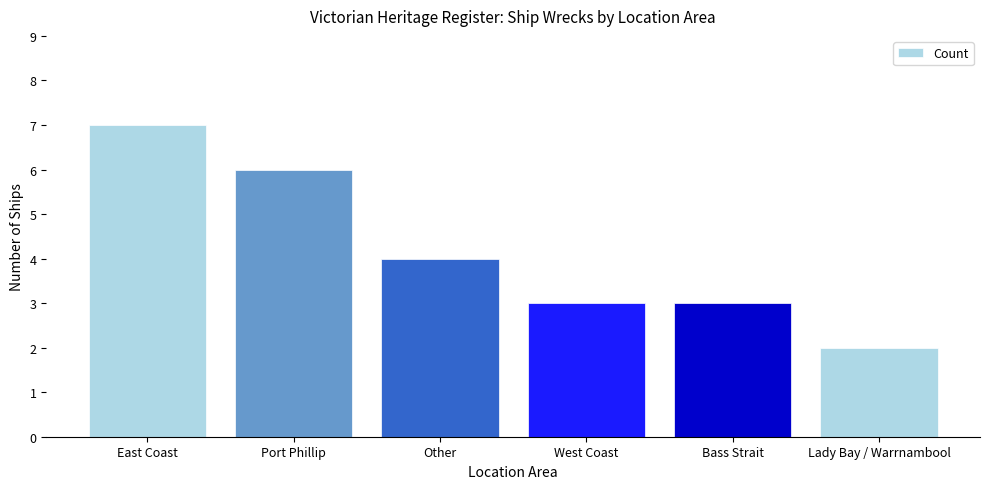

How many values are between 3 and 6?

4